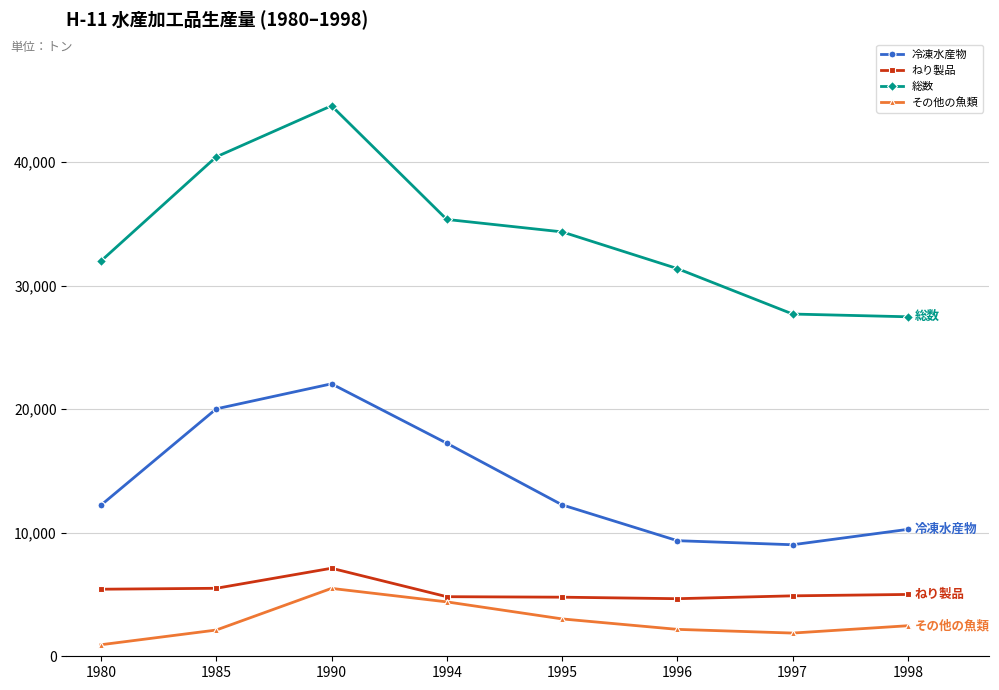

Is the value of 総数 at 1990 greater than the value of その他の魚類 at 1994?

Yes